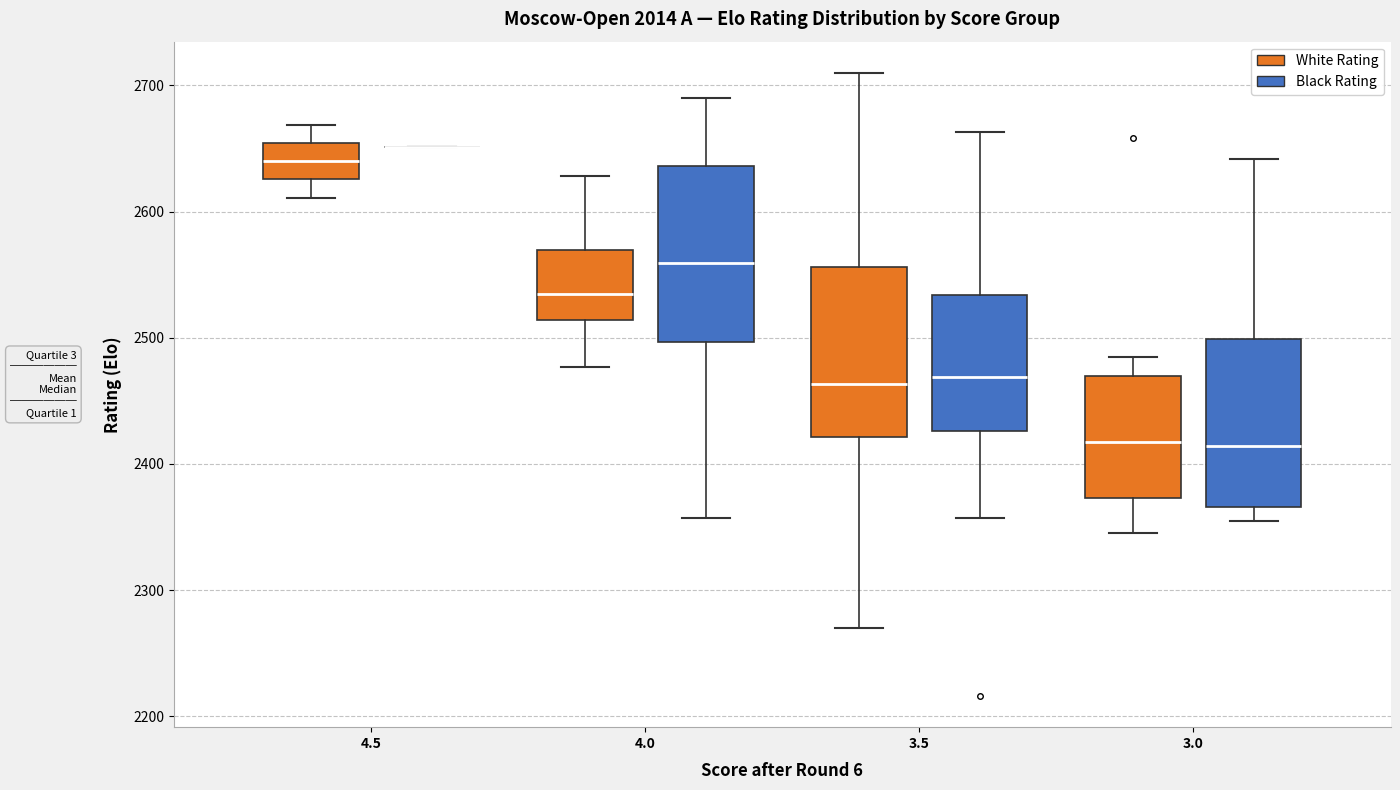

Reading left to right, read every box against the y-axis: the position of its median line, the range the box covers, and the ends of its whiskers. The values are not printed on the chart, so give them approximately, as read against the axis.

4.5 (White Rating): median 2640, box 2630 to 2650, whiskers 2610 to 2670
4.5 (Black Rating): box collapsed to a line at 2650, whiskers 2650 to 2650
4.0 (White Rating): median 2540, box 2510 to 2570, whiskers 2480 to 2630
4.0 (Black Rating): median 2560, box 2500 to 2640, whiskers 2360 to 2690
3.5 (White Rating): median 2460, box 2420 to 2560, whiskers 2270 to 2710
3.5 (Black Rating): median 2470, box 2430 to 2530, whiskers 2360 to 2660
3.0 (White Rating): median 2420, box 2370 to 2470, whiskers 2350 to 2490
3.0 (Black Rating): median 2410, box 2370 to 2500, whiskers 2360 to 2640